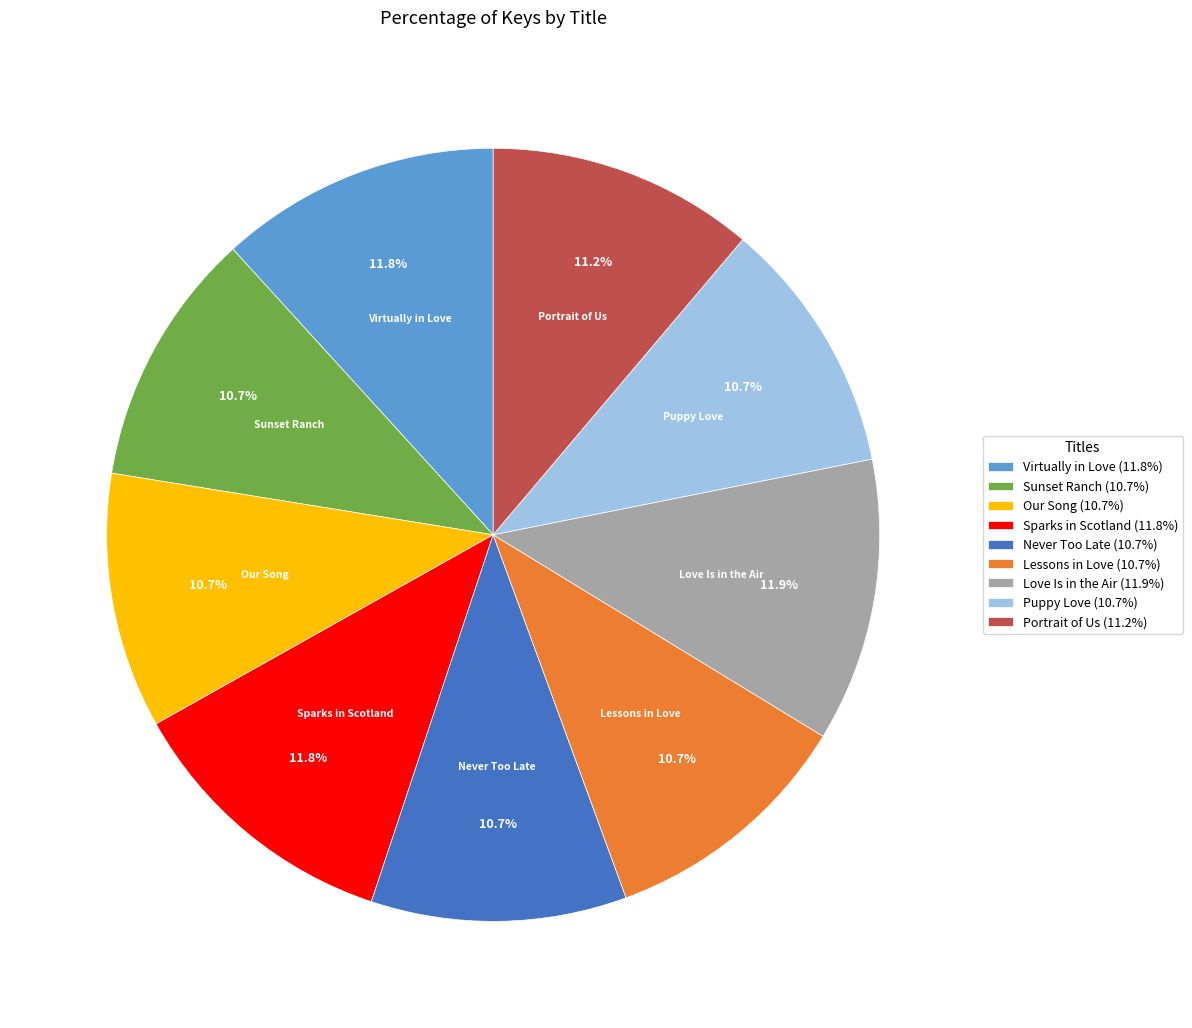

Count the number of slices in the pie.

9